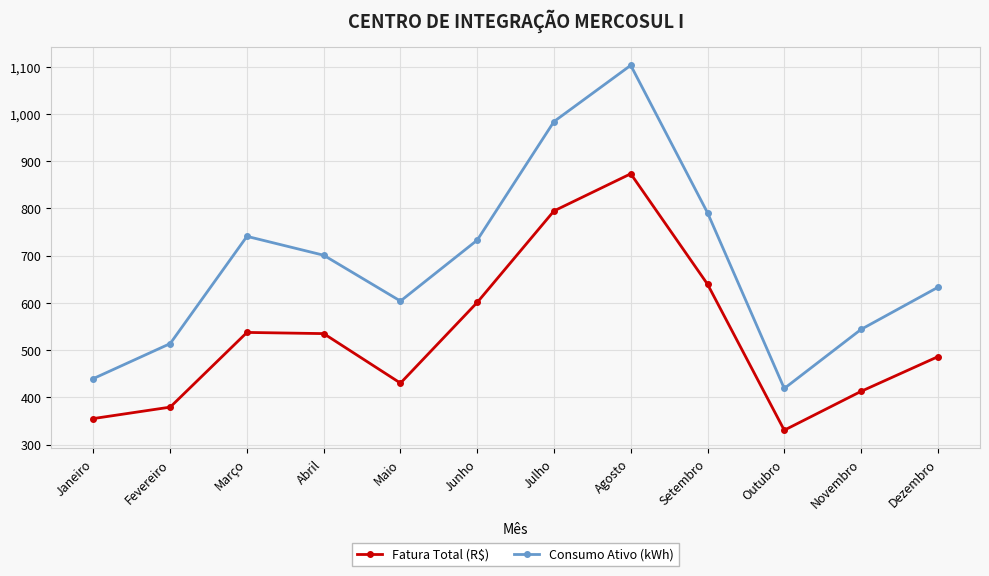

List the labels in order of Consumo Ativo (kWh) value, smallest first.

Outubro, Janeiro, Fevereiro, Novembro, Maio, Dezembro, Abril, Junho, Março, Setembro, Julho, Agosto